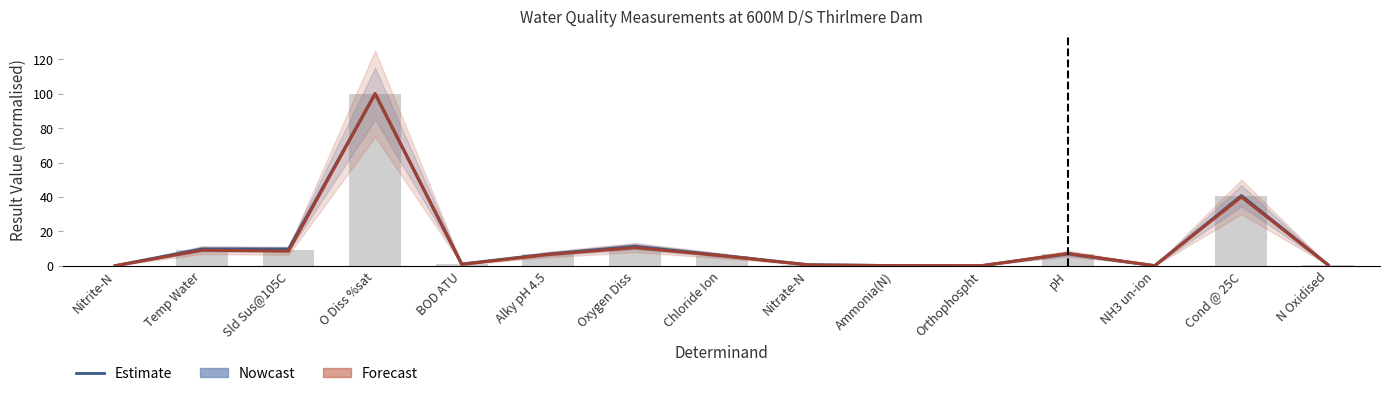

Reading left to right, extract all data points from this chart.

Nowcast: 0.0	9.7	9.7	100.0	1.0	6.8	11.3	6.0	0.5	0.0	0.0	6.9	0.0	40.7	0.5
Forecast: 0.0	9.0	8.5	100.0	0.8	6.5	10.5	5.8	0.5	0.0	0.0	7.1	0.0	40.0	0.5